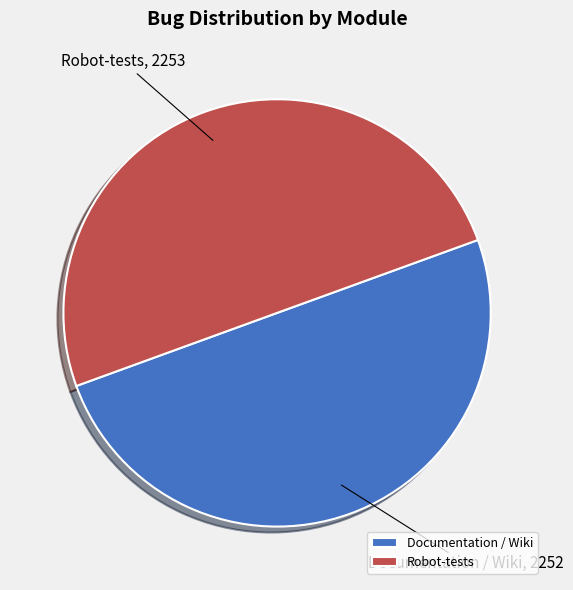

True or false: Documentation / Wiki accounts for 56% of the total.

False